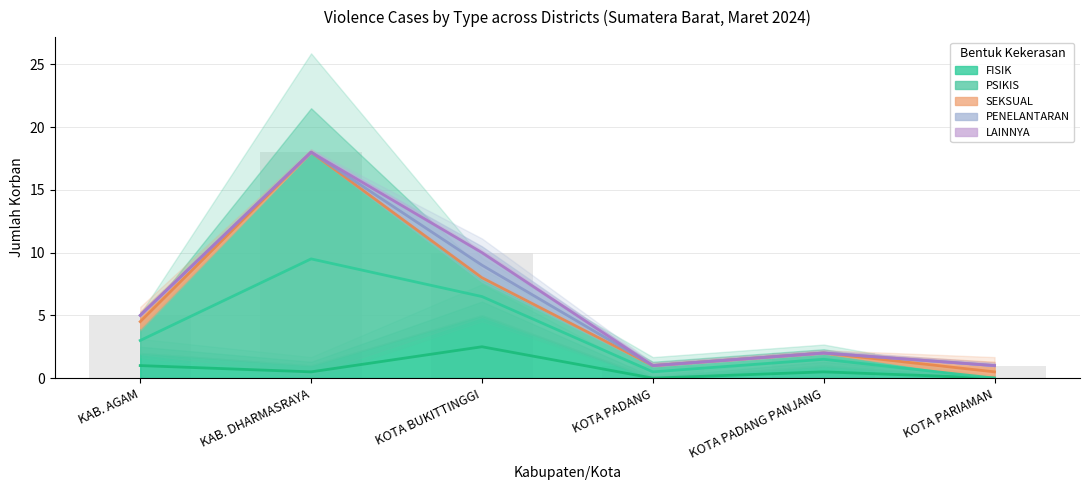

Reading left to right, transcribe all the data shown in this chart.

FISIK: 1.0	0.5	2.5	0.0	0.5	0.0
PSIKIS: 3.0	9.5	6.5	0.5	1.5	0.0
SEKSUAL: 4.5	18.0	8.0	1.0	2.0	0.5
PENELANTARAN: 5.0	18.0	9.0	1.0	2.0	1.0
LAINNYA: 5.0	18.0	10.0	1.0	2.0	1.0